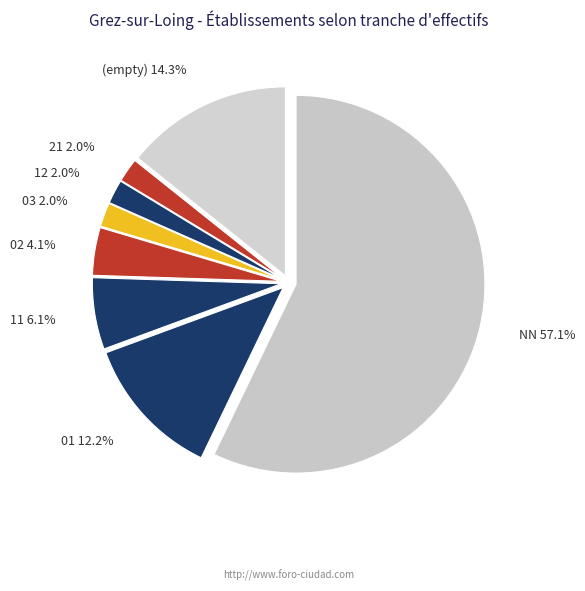

To the nearest percent, what percentage of the pie is 12?

2%